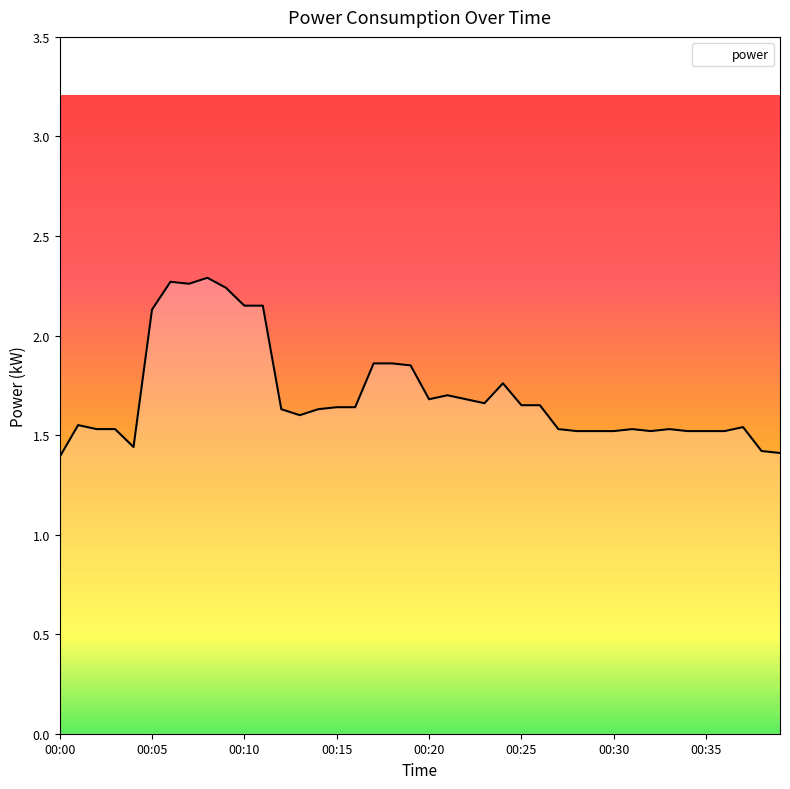

How many lines are shown in the chart?

1